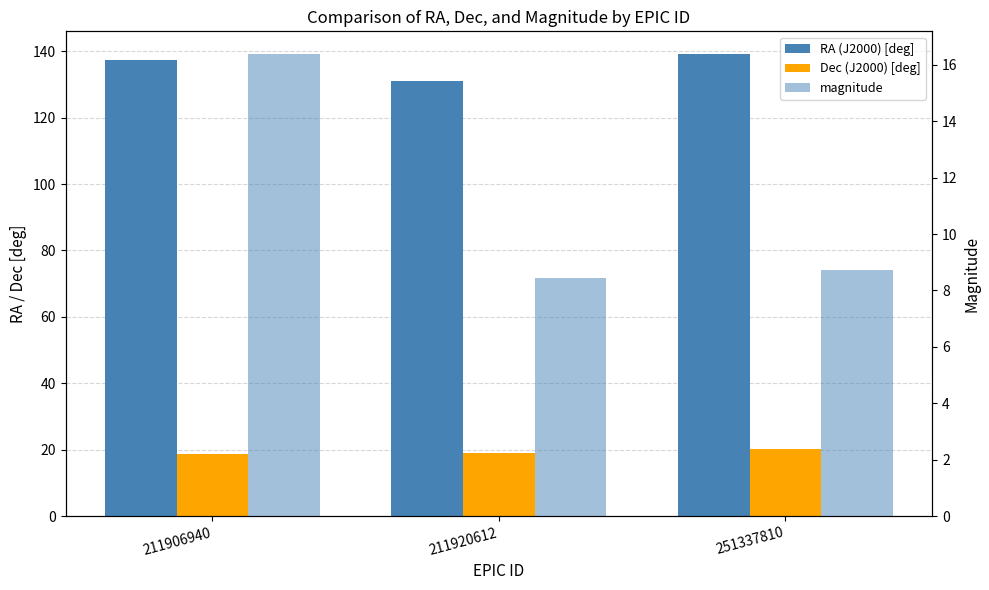

Which series has the widest spread of values?

RA (J2000) [deg]